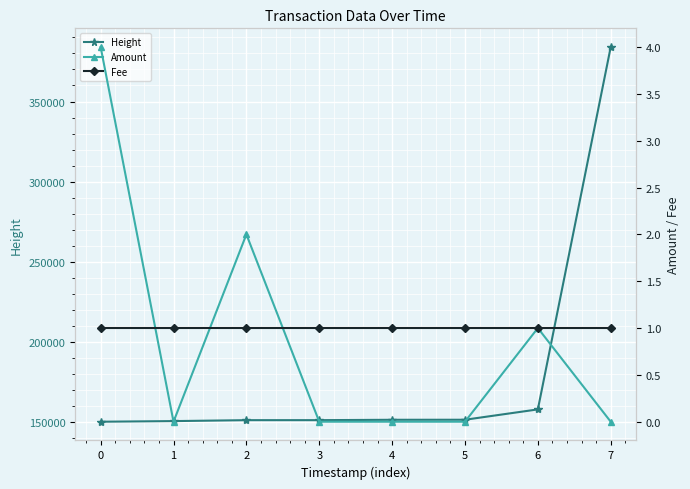

Reading right to left, transcribe all the data shown in this chart.

Height: 7=383952	6=157965	5=151510	4=151482	3=151250	2=151245	1=150667	0=150275
Amount: 7=0	6=1	5=0	4=0	3=0	2=2	1=0	0=4
Fee: 7=1	6=1	5=1	4=1	3=1	2=1	1=1	0=1